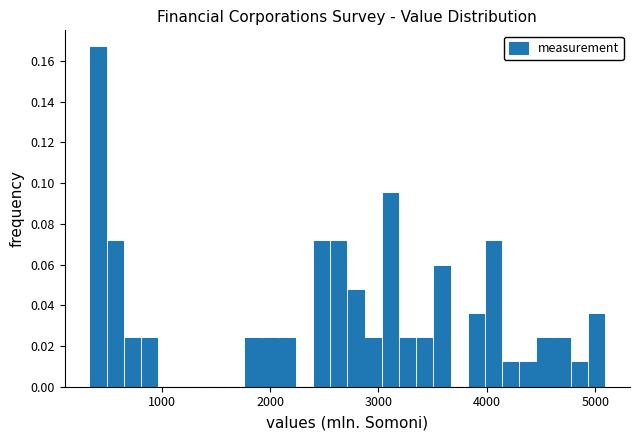

Read against the x-axis, roughly where is the centre of the tallest bar?

400